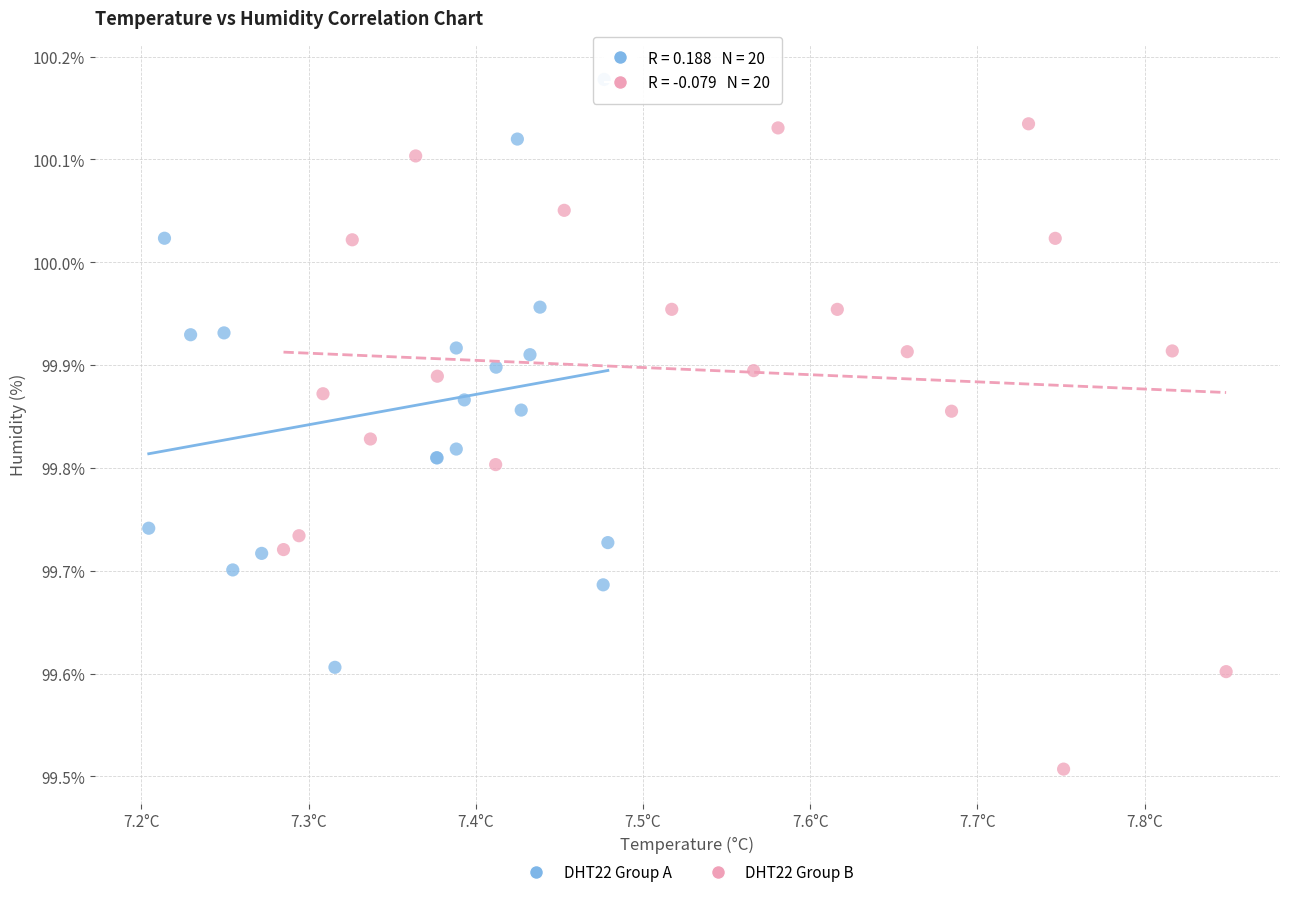

Which series reaches the minimum Y coordinate?

DHT22 Group B